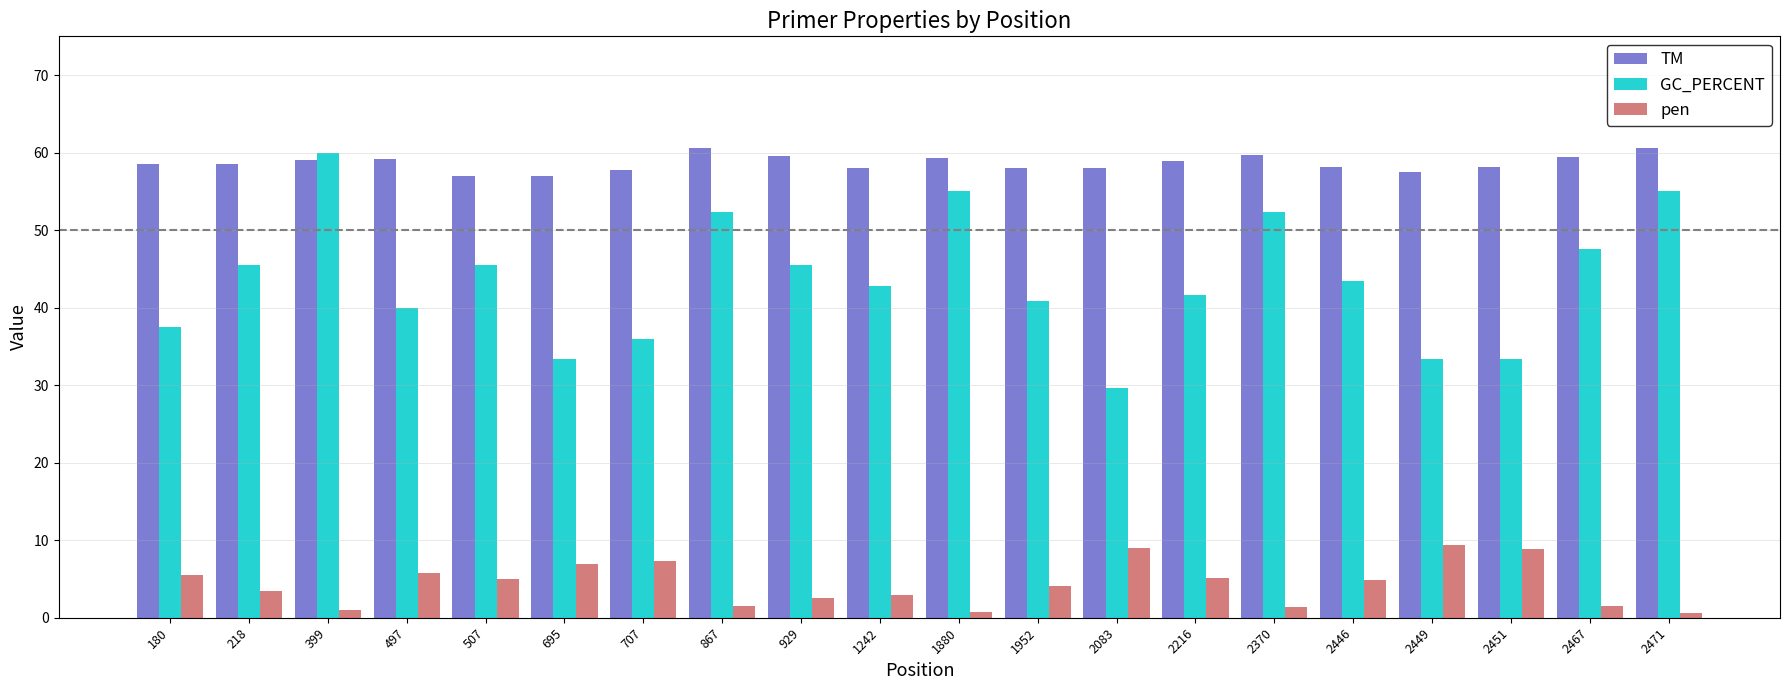

What is the maximum value for GC_PERCENT?

60.0